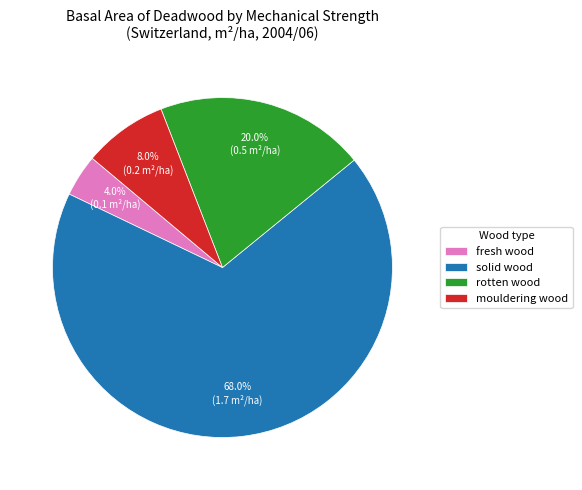

The rotten wood slice represents 15% of the pie. True or false?

False